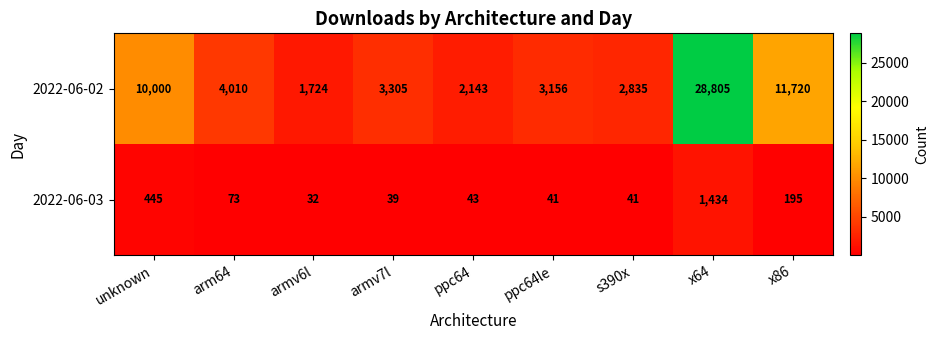

The 2022-06-03 series shows 41 at ppc64le. True or false?

True